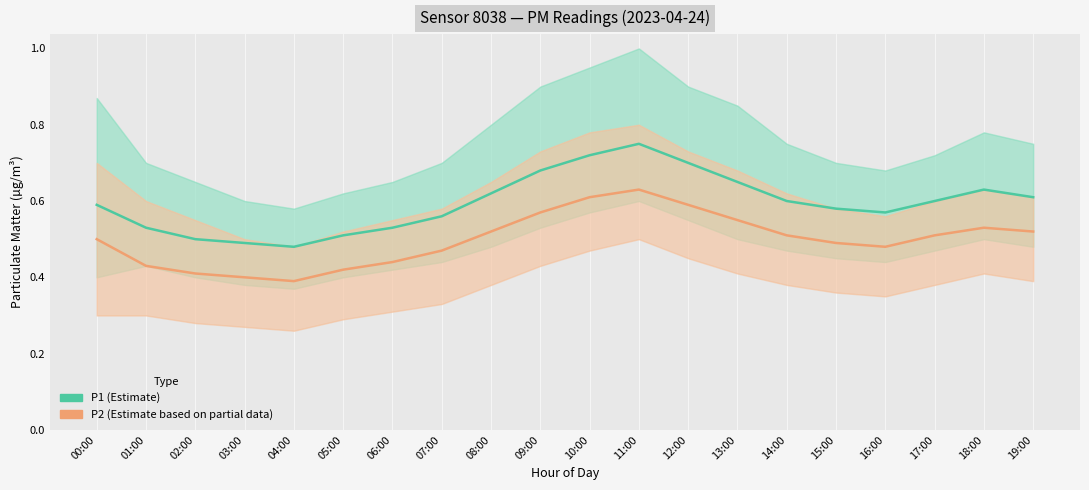

Count the number of categories in the chart.

20